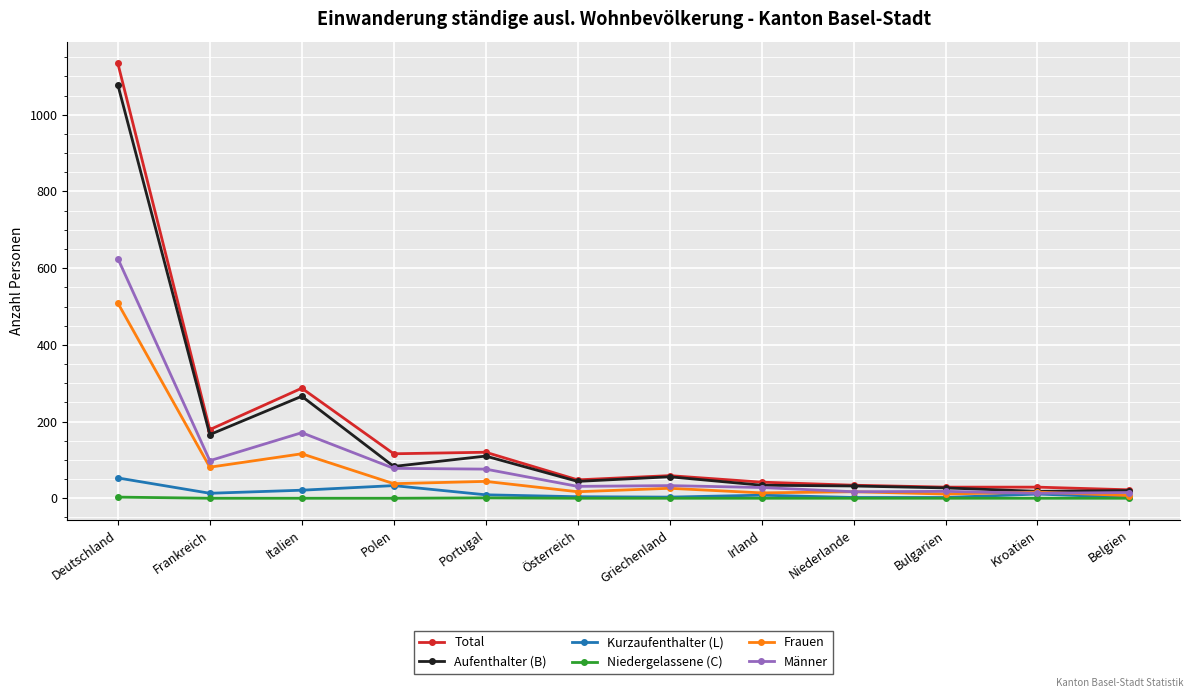

Which series has the widest spread of values?

Total